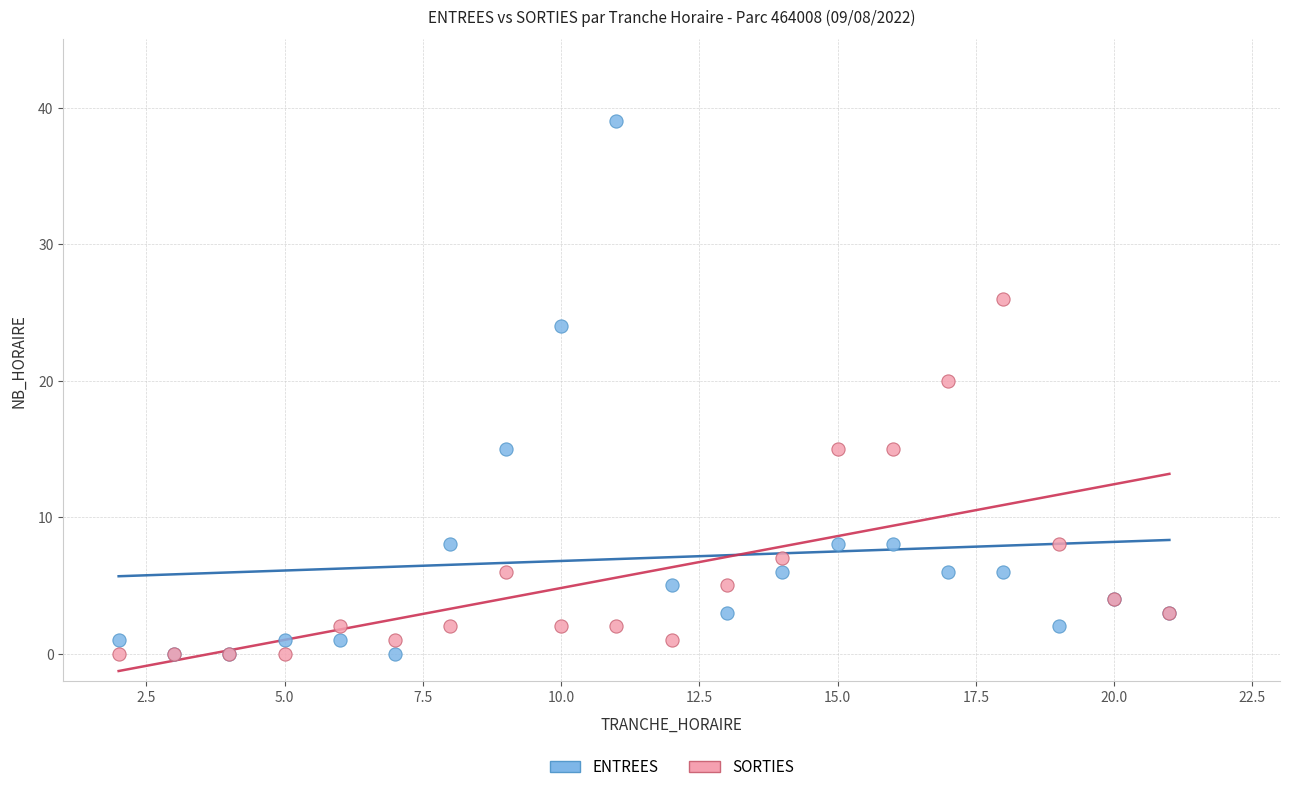

In the ENTREES series, what Y value is closest to 19?

15